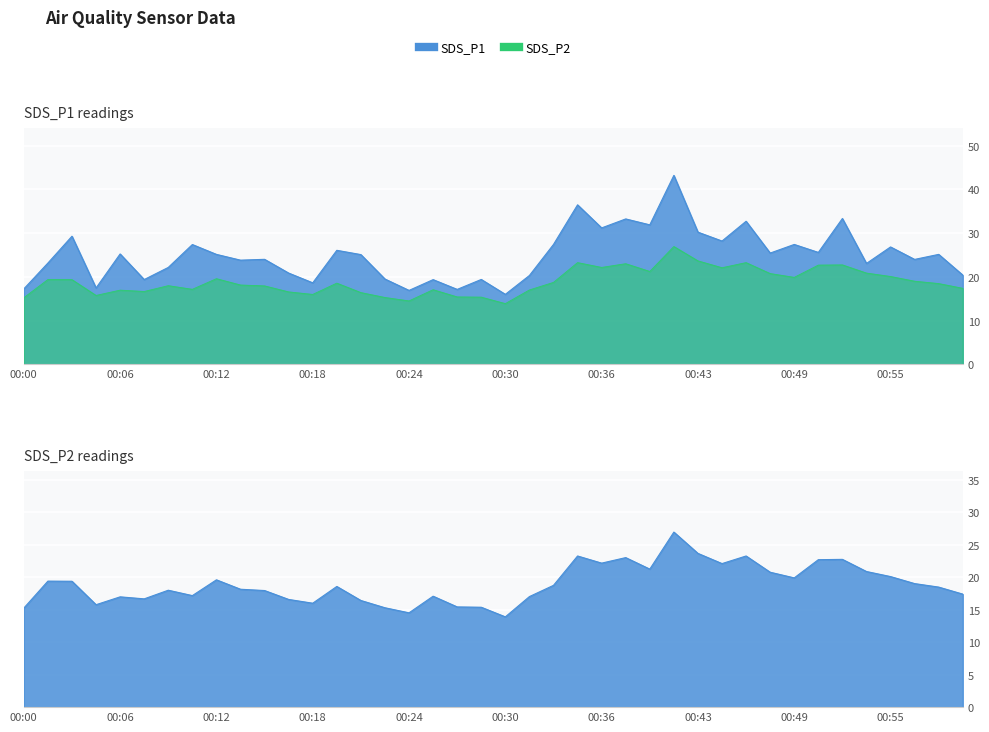

True or false: SDS_P2 and SDS_P1 intersect in this chart.

False